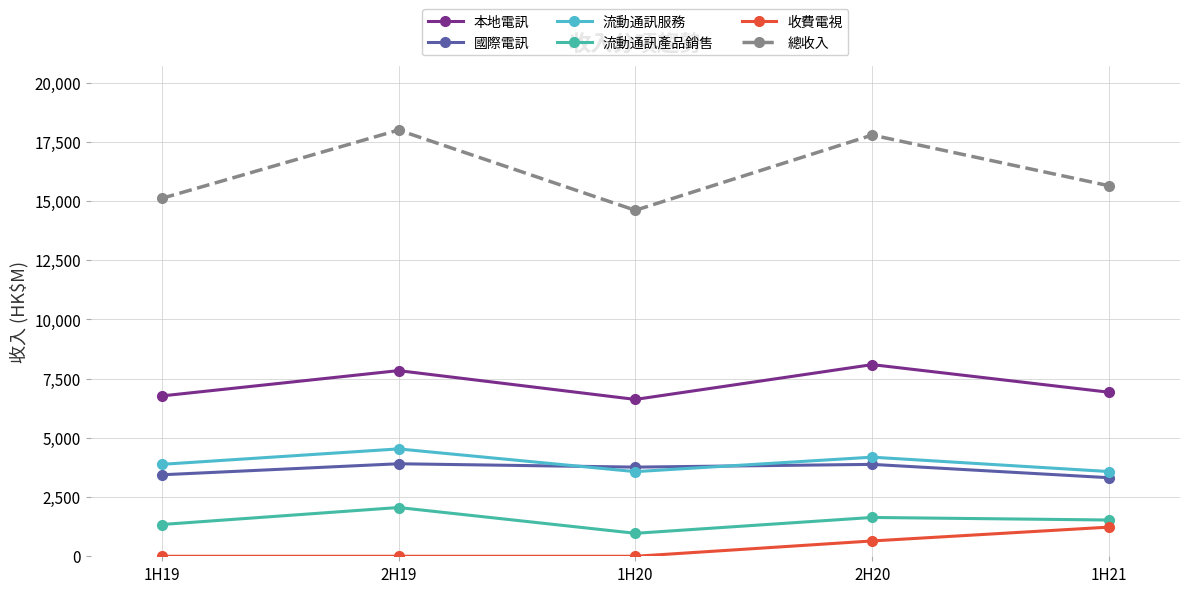

True or false: 總收入 and 流動通訊服務 intersect in this chart.

False